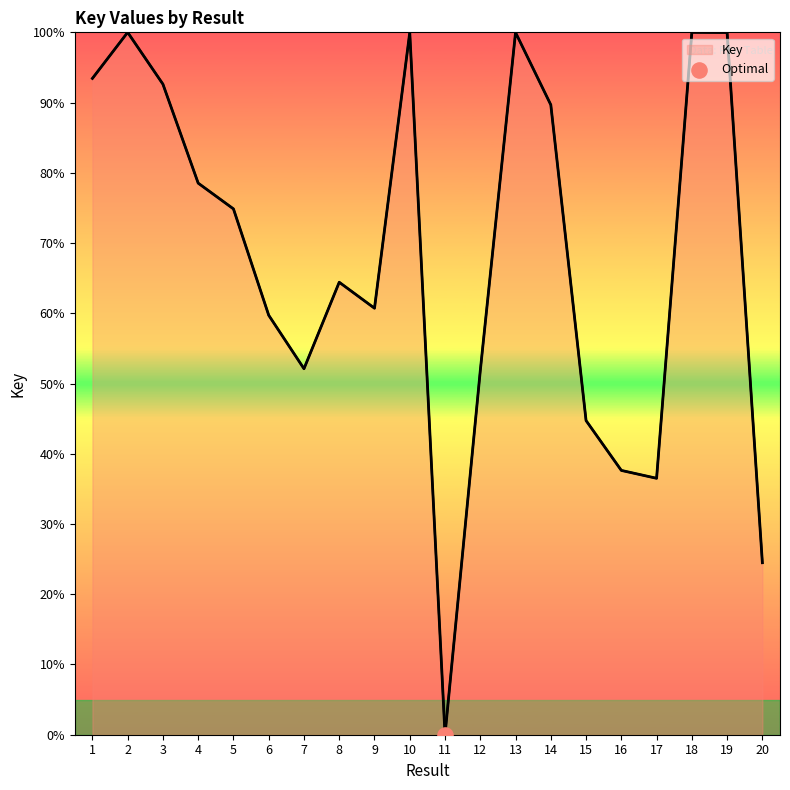

What is the change in value from 2 to 20?

-75.5